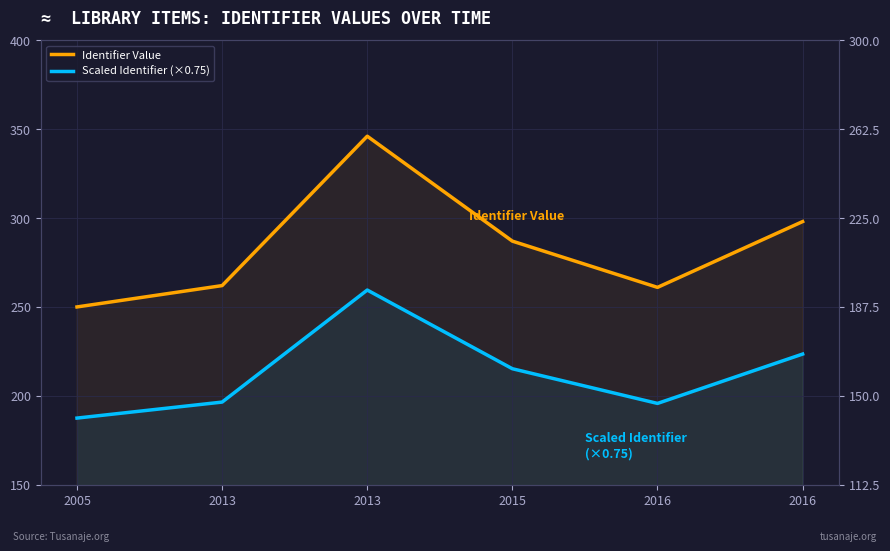

How many interior local peaks does the Scaled Identifier (×0.75) series have?

1